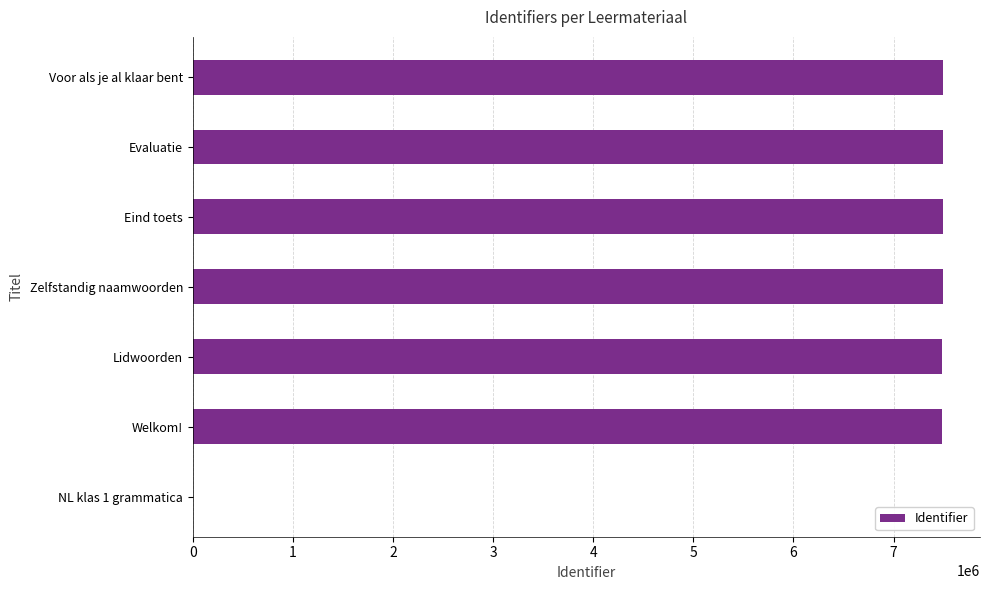

What is the maximum value shown in the chart?

7488920